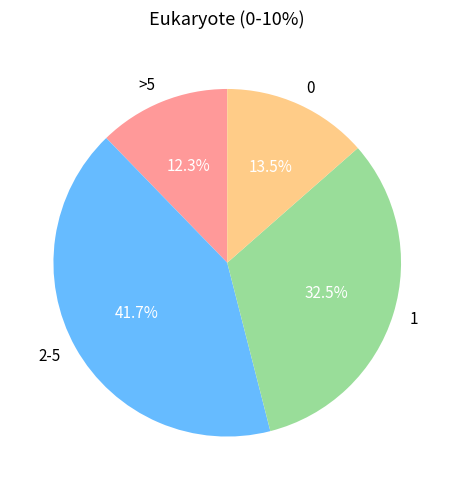

What is the largest slice in the pie chart?

2-5